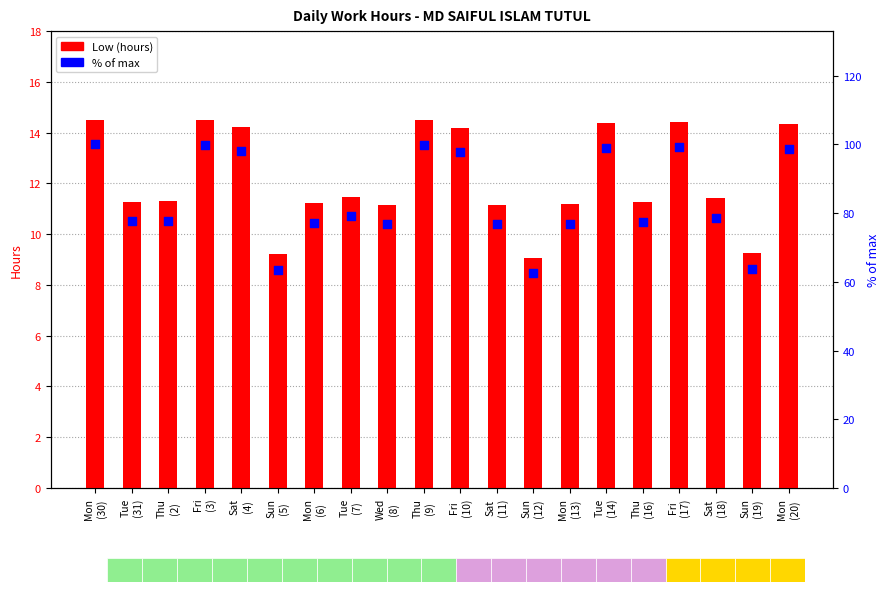

What are all the series names shown in the legend?

Low (hours), % of max